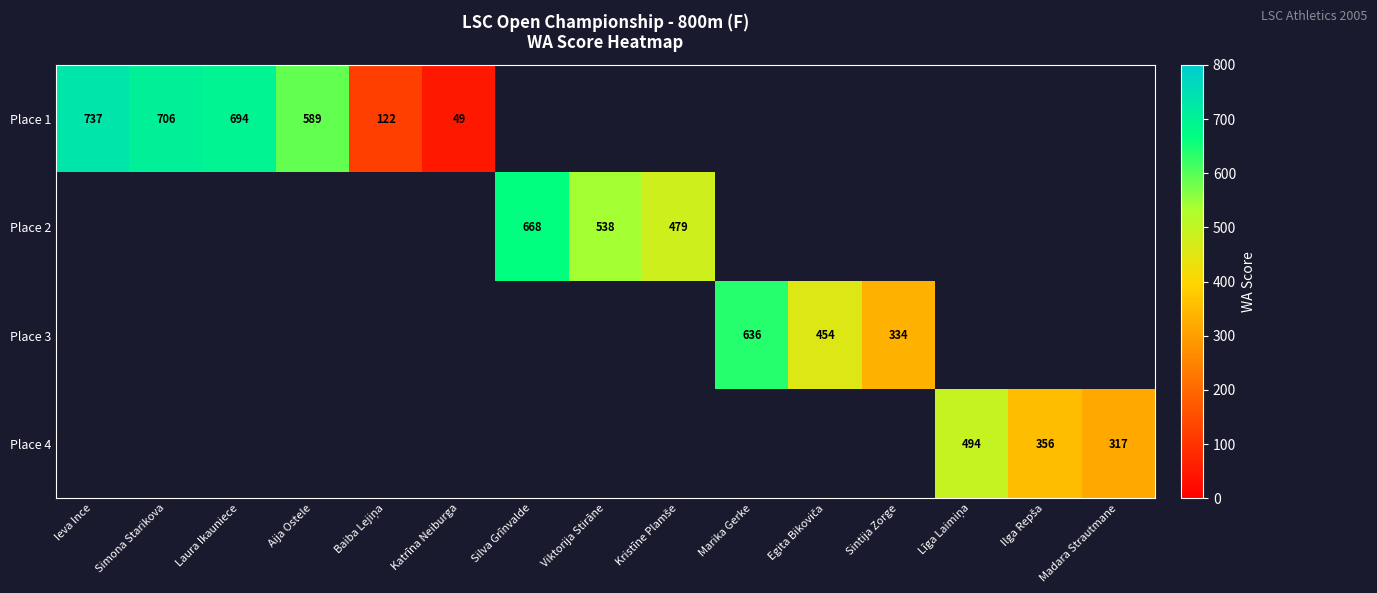

What is the difference between the Place 1 values at Katrīna Neiburga and Laura Ikauniece?

645